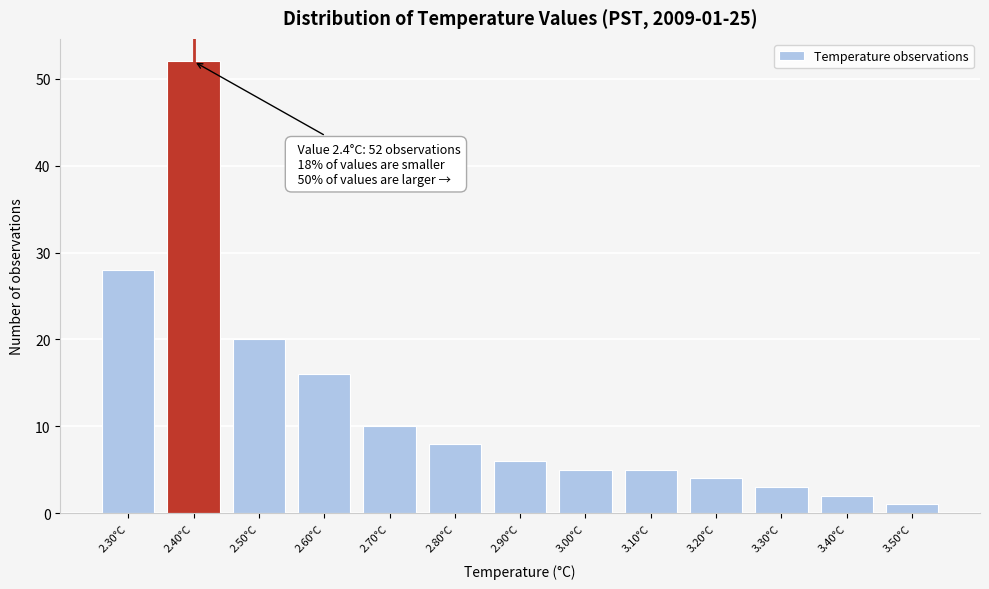

Which range on the x-axis has the tallest bar?

2.35 to 2.45